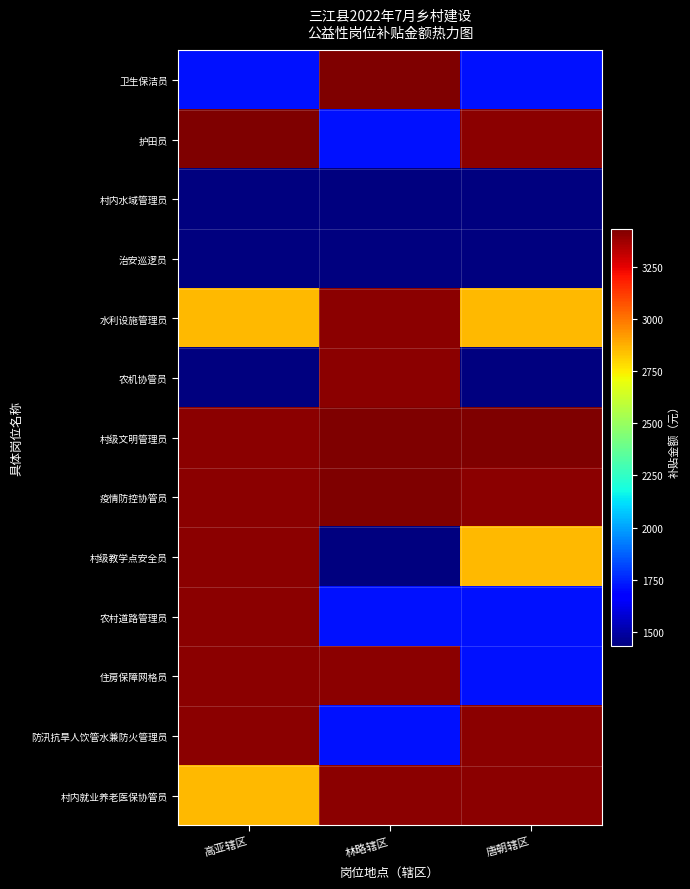

The value of 卫生保洁员 at 高亚辖区 is 1716.0. True or false?

True